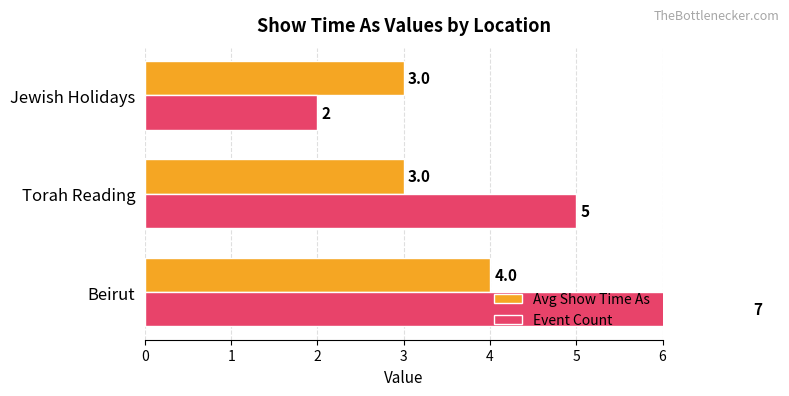

How many series are shown in this chart?

2